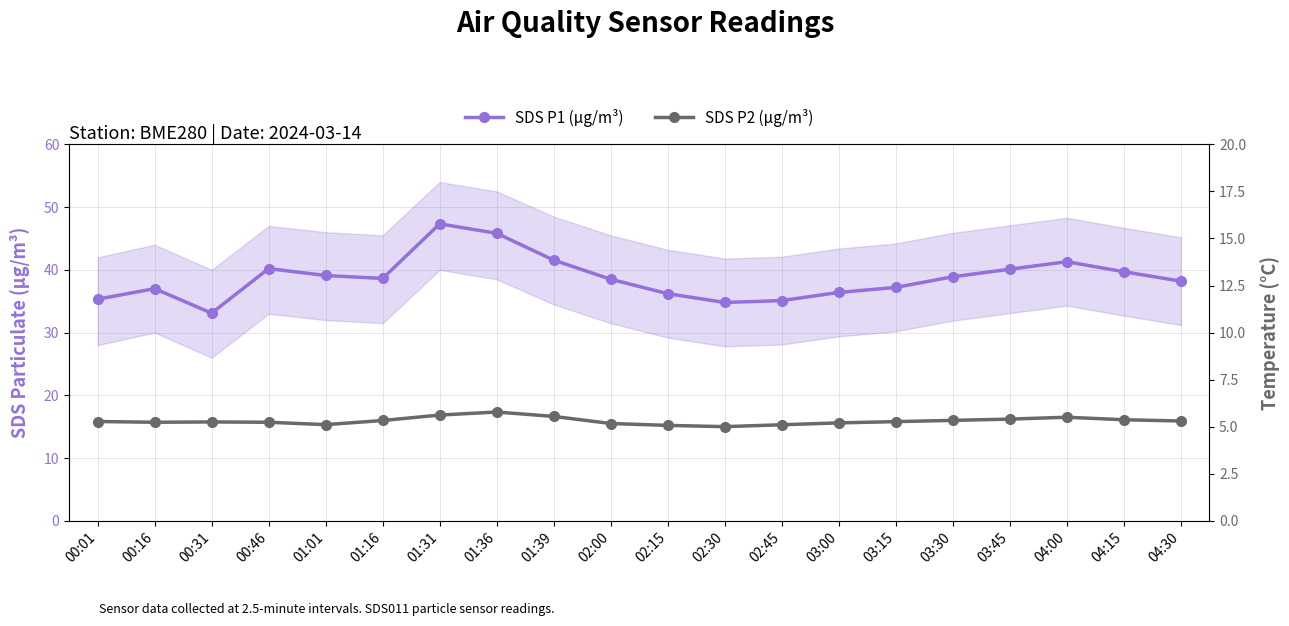

What is the difference between the maximum and minimum values in the SDS P2 (µg/m³) series?

2.3